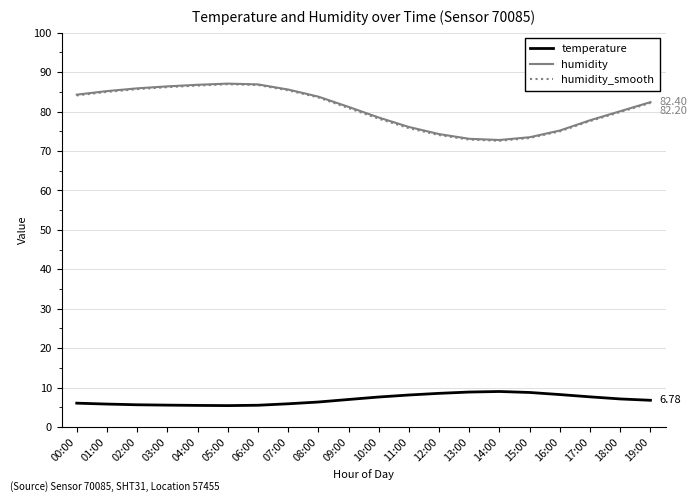

In humidity_smooth, how many points are lower than both neighbors (excluding endpoints)?

1